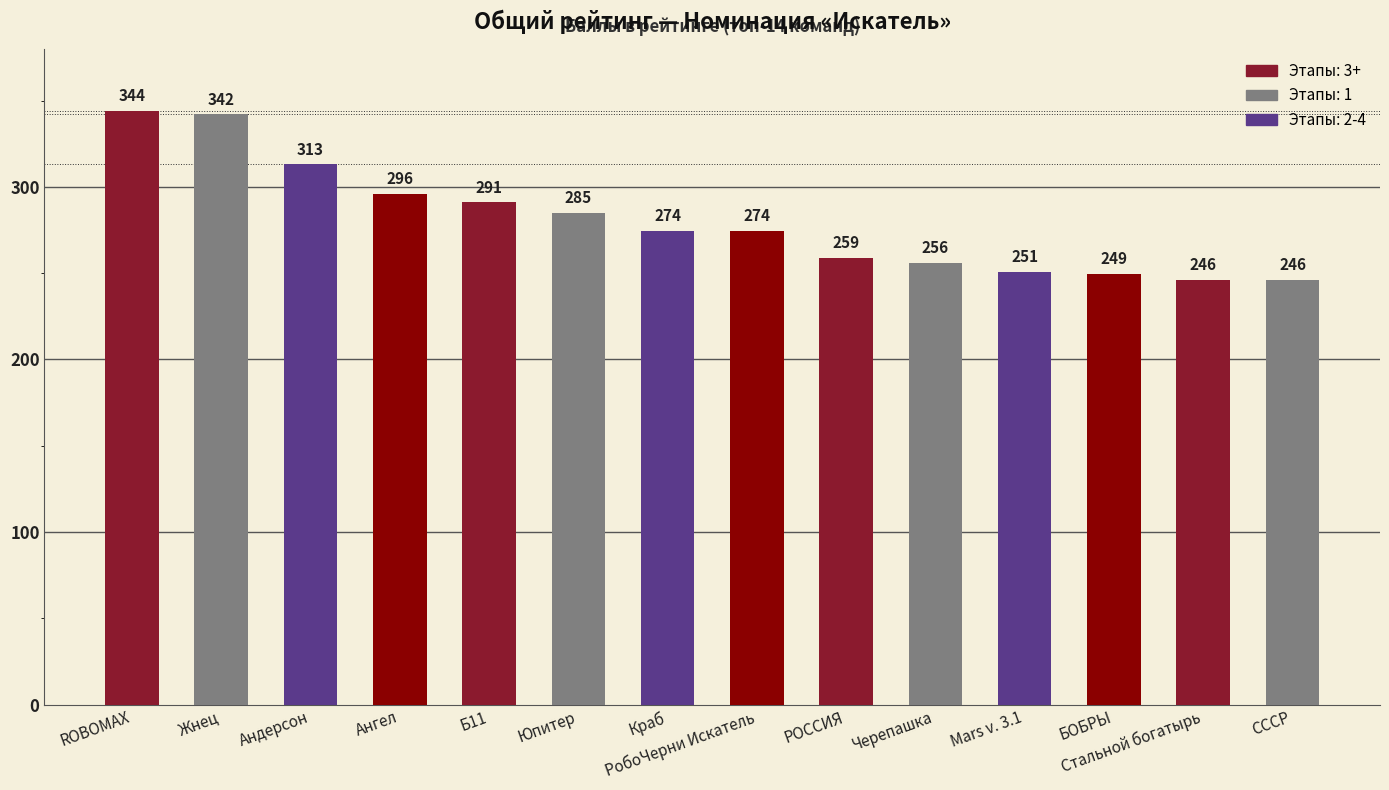

Read the value at СССР.

246.0